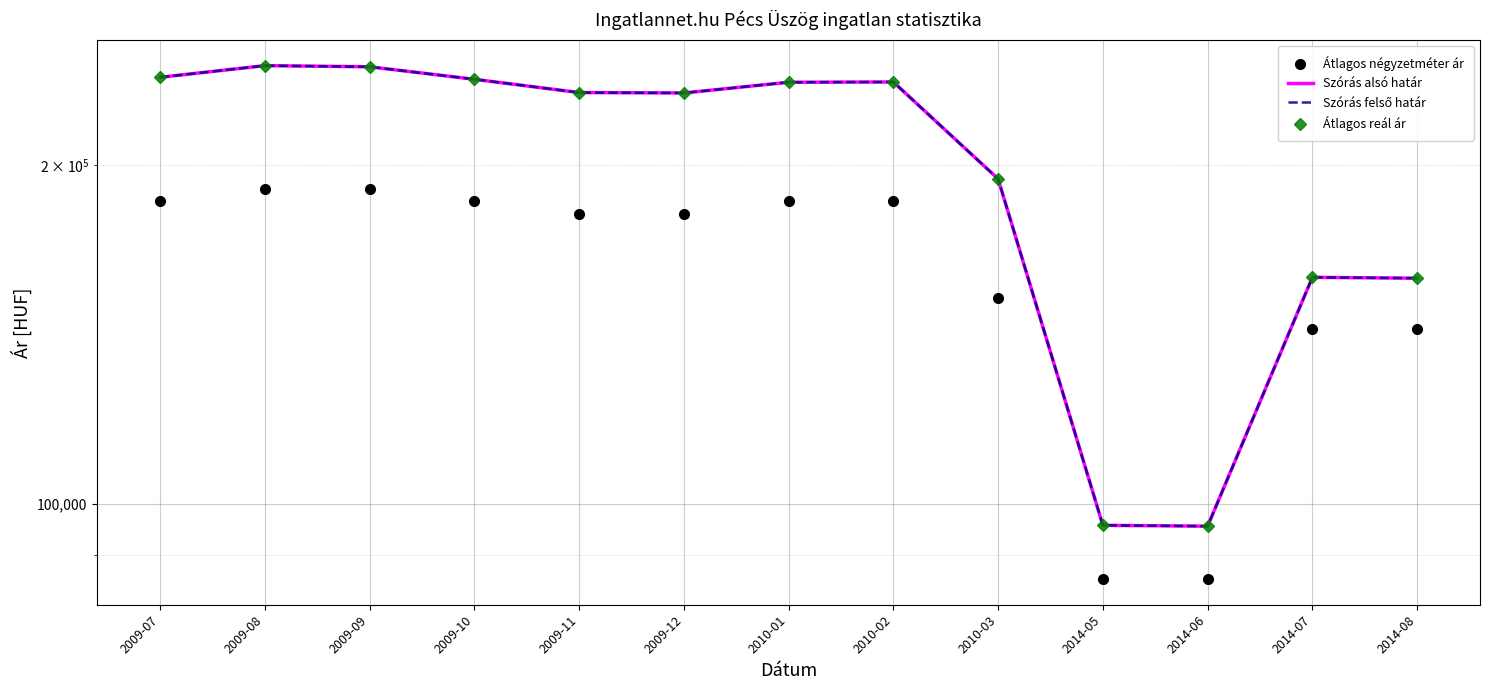

Between 2009-11 and 2014-08, which series saw the biggest shift?

Szórás alsó határ